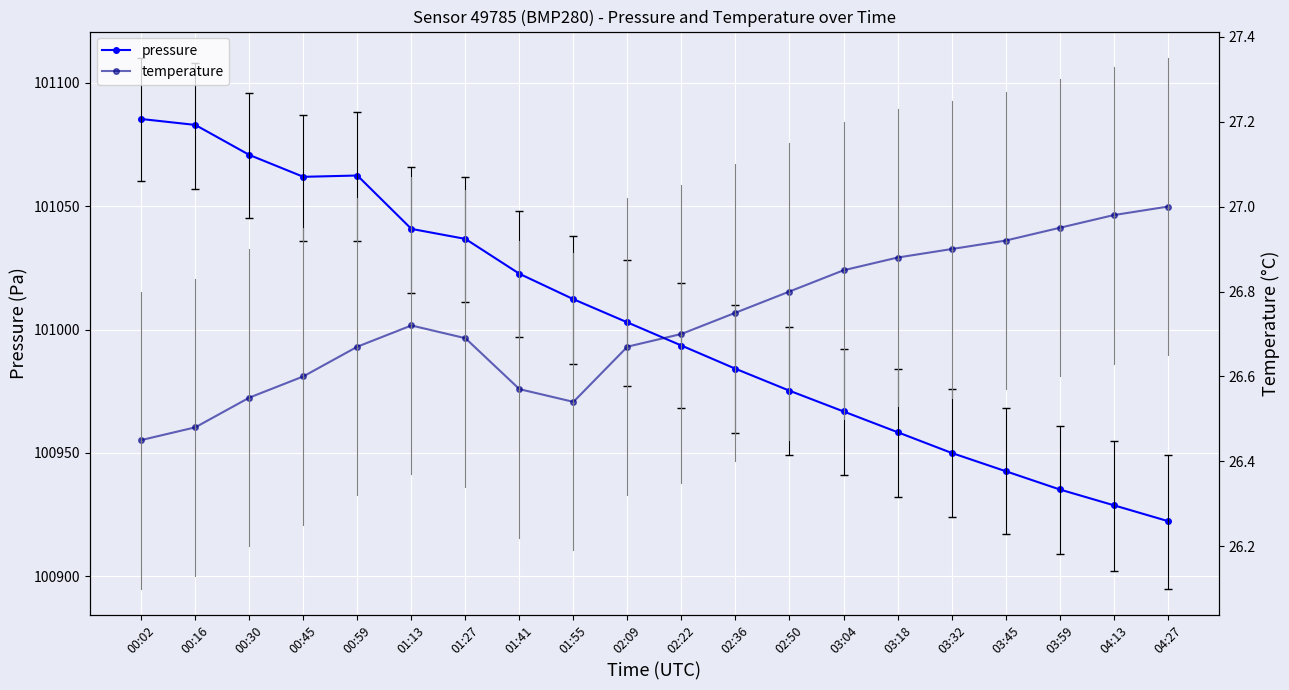

List the series in order of their peak value, lowest first.

temperature, pressure